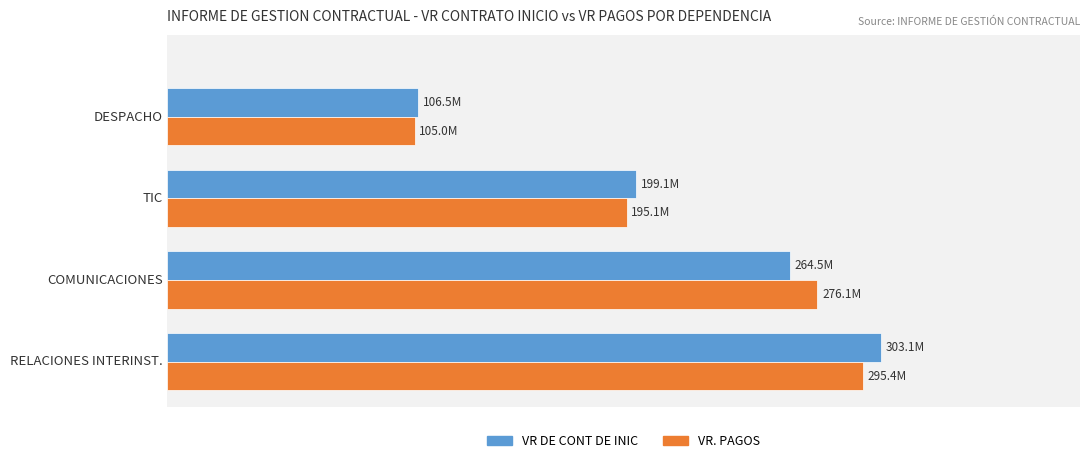

What are all the series names shown in the legend?

VR DE CONT DE INIC, VR. PAGOS